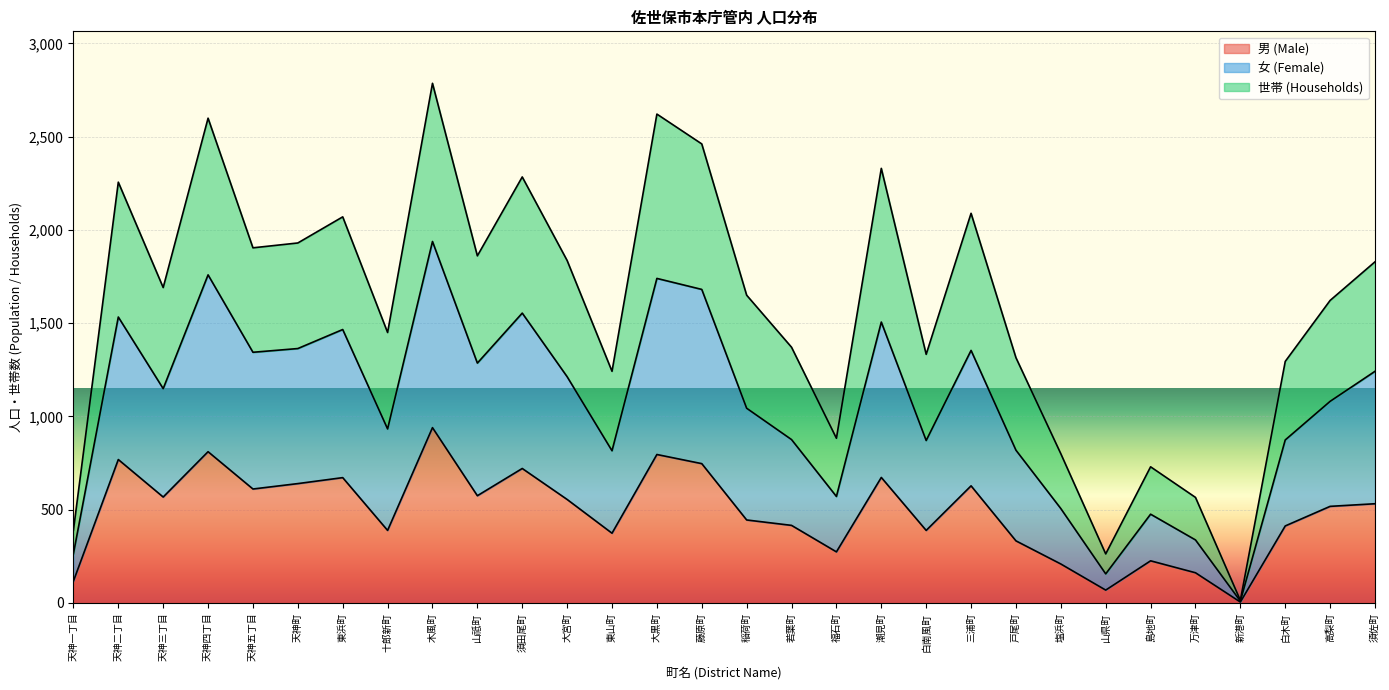

Reading left to right, list all the values displayed in this chart.

男 (Male): 117	769	568	811	611	640	672	389	940	575	721	555	374	796	747	445	416	274	673	389	628	333	209	69	226	162	5	413	518	532
女 (Female): 264	1533	1149	1759	1344	1364	1466	933	1938	1286	1554	1213	816	1740	1681	1044	876	571	1506	871	1354	819	506	156	476	338	10	874	1081	1242
世帯 (Households): 390	2256	1691	2599	1904	1930	2070	1450	2786	1861	2284	1836	1242	2621	2461	1650	1371	883	2330	1333	2089	1315	800	263	730	566	14	1295	1622	1829